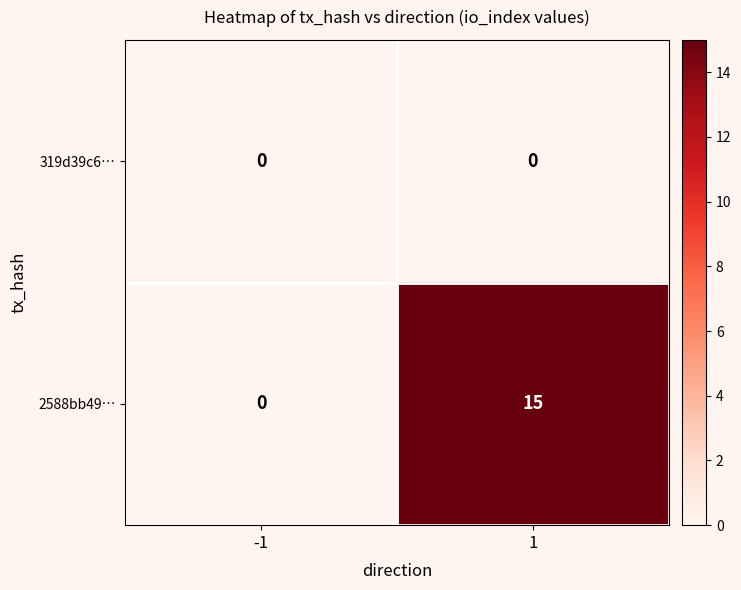

Which series has the largest range (max minus min)?

2588bb49…